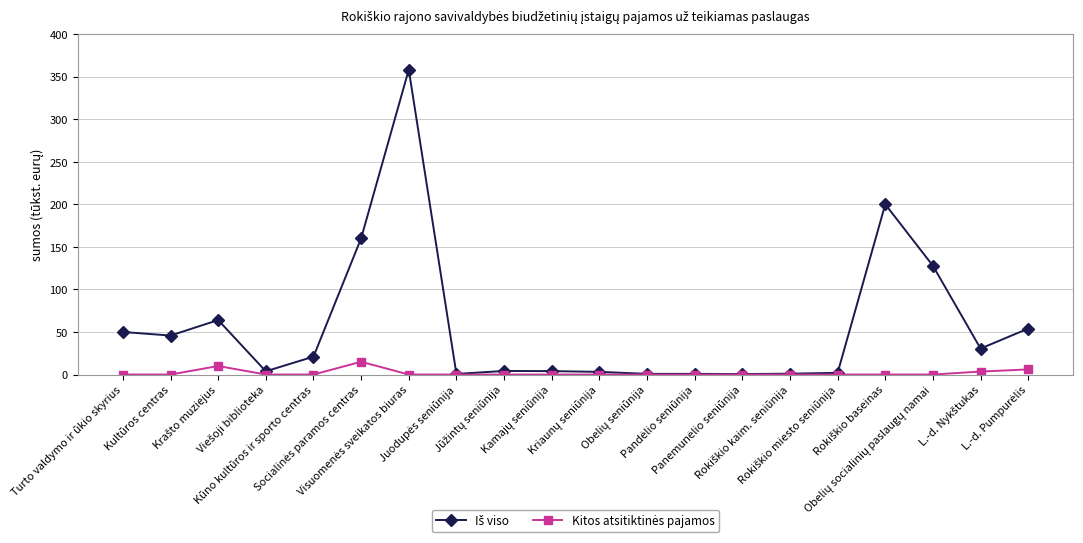

What is the greatest value displayed?

358.2